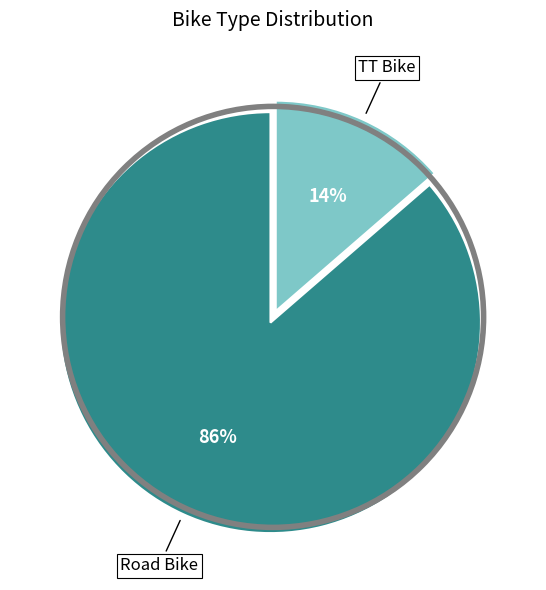

To the nearest percent, what is the average slice percentage?

50%